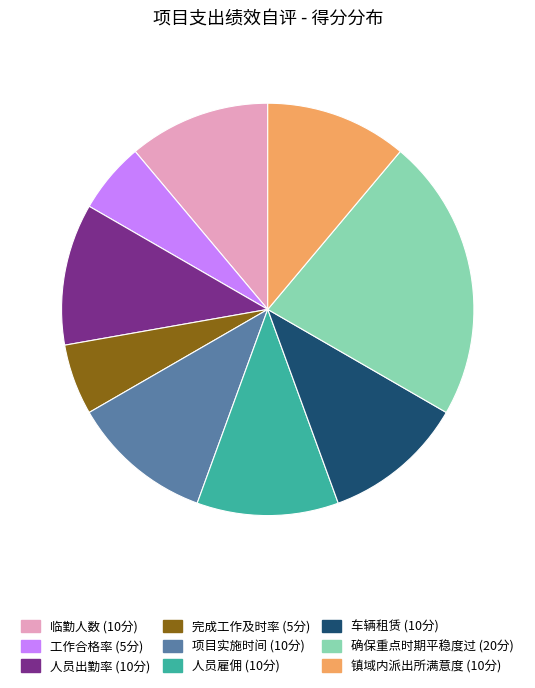

How many slices are in this pie chart?

9